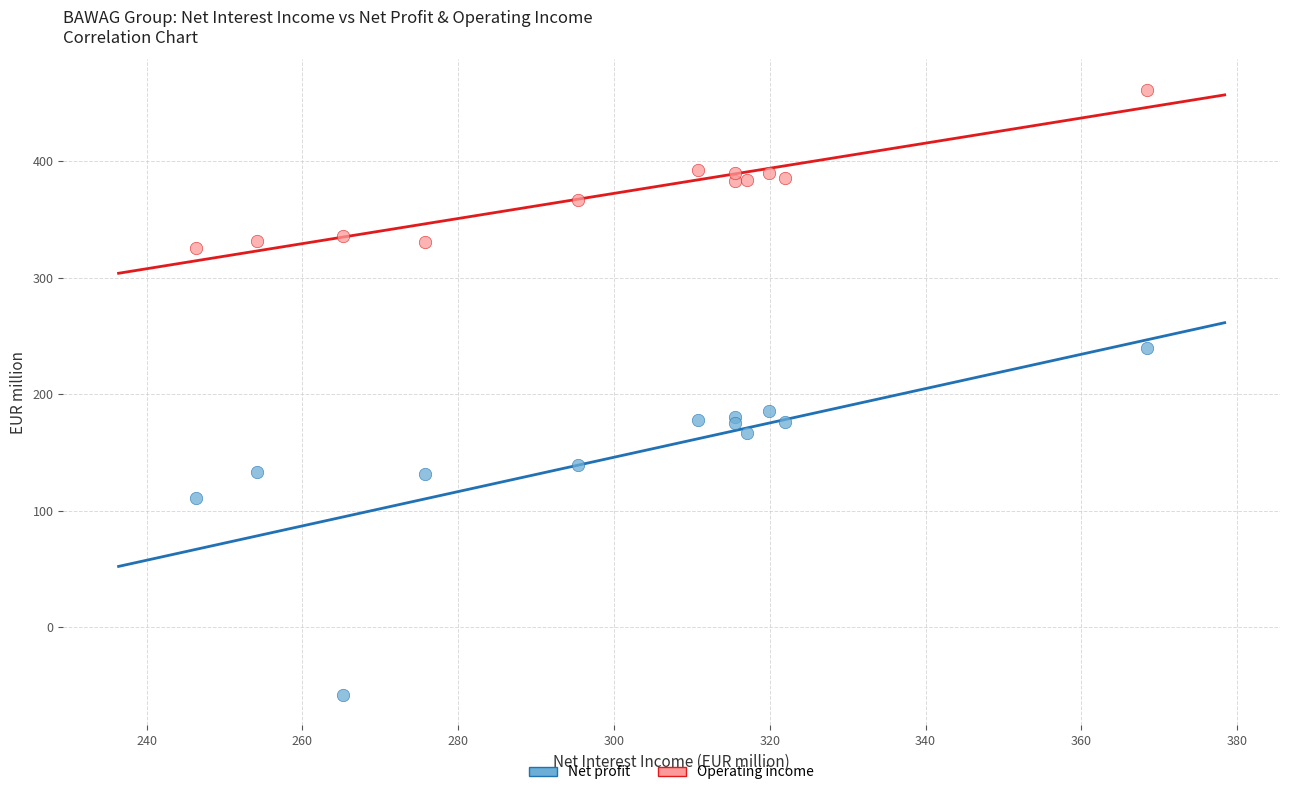

Which series has the widest spread of Y values?

Net profit